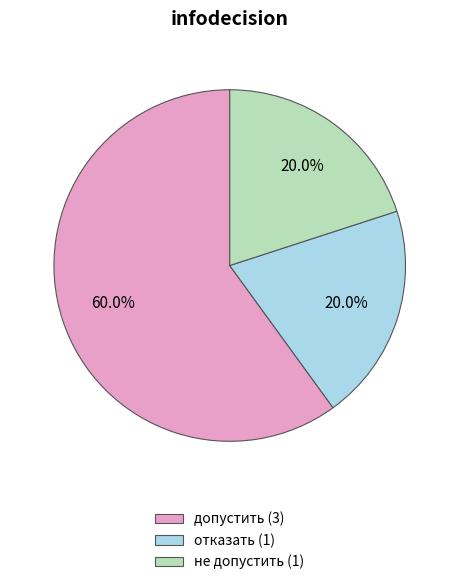

Is допустить the majority of the pie?

Yes